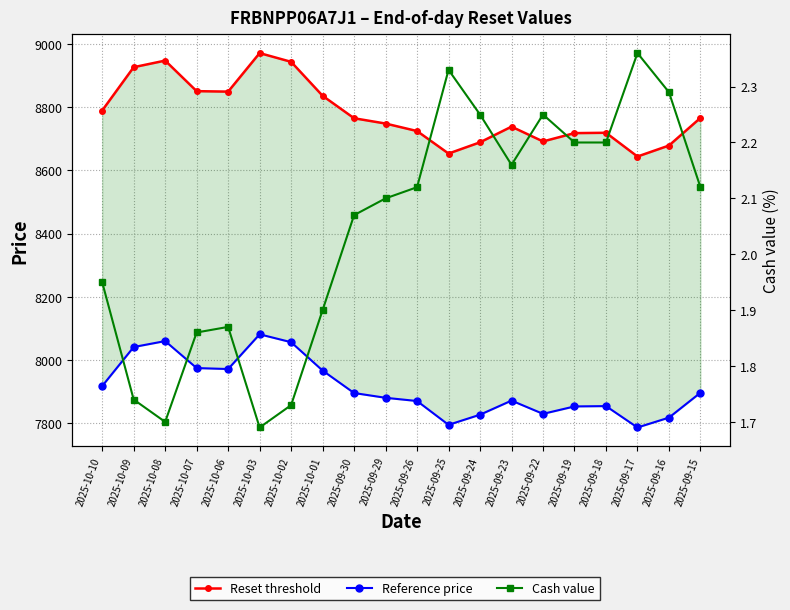

What is the minimum value for Reset threshold?

8643.5